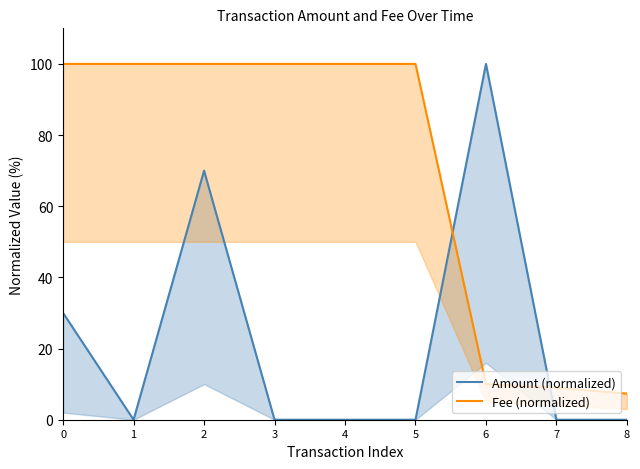

What is the difference between the maximum and second lowest values in the Amount (normalized) series?

100.0